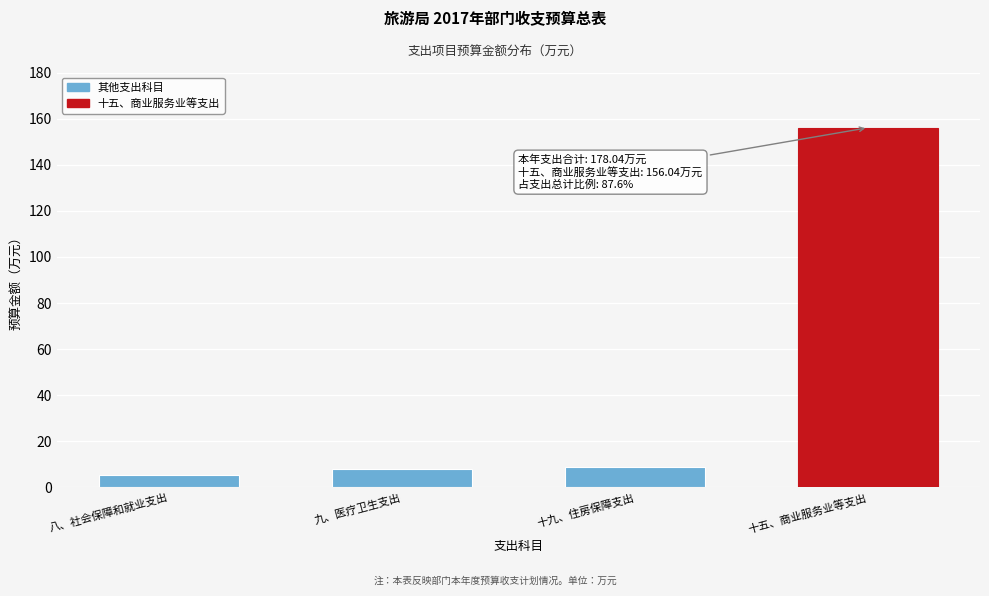

Reading right to left, extract all data points from this chart.

156.0	8.7	7.9	5.4